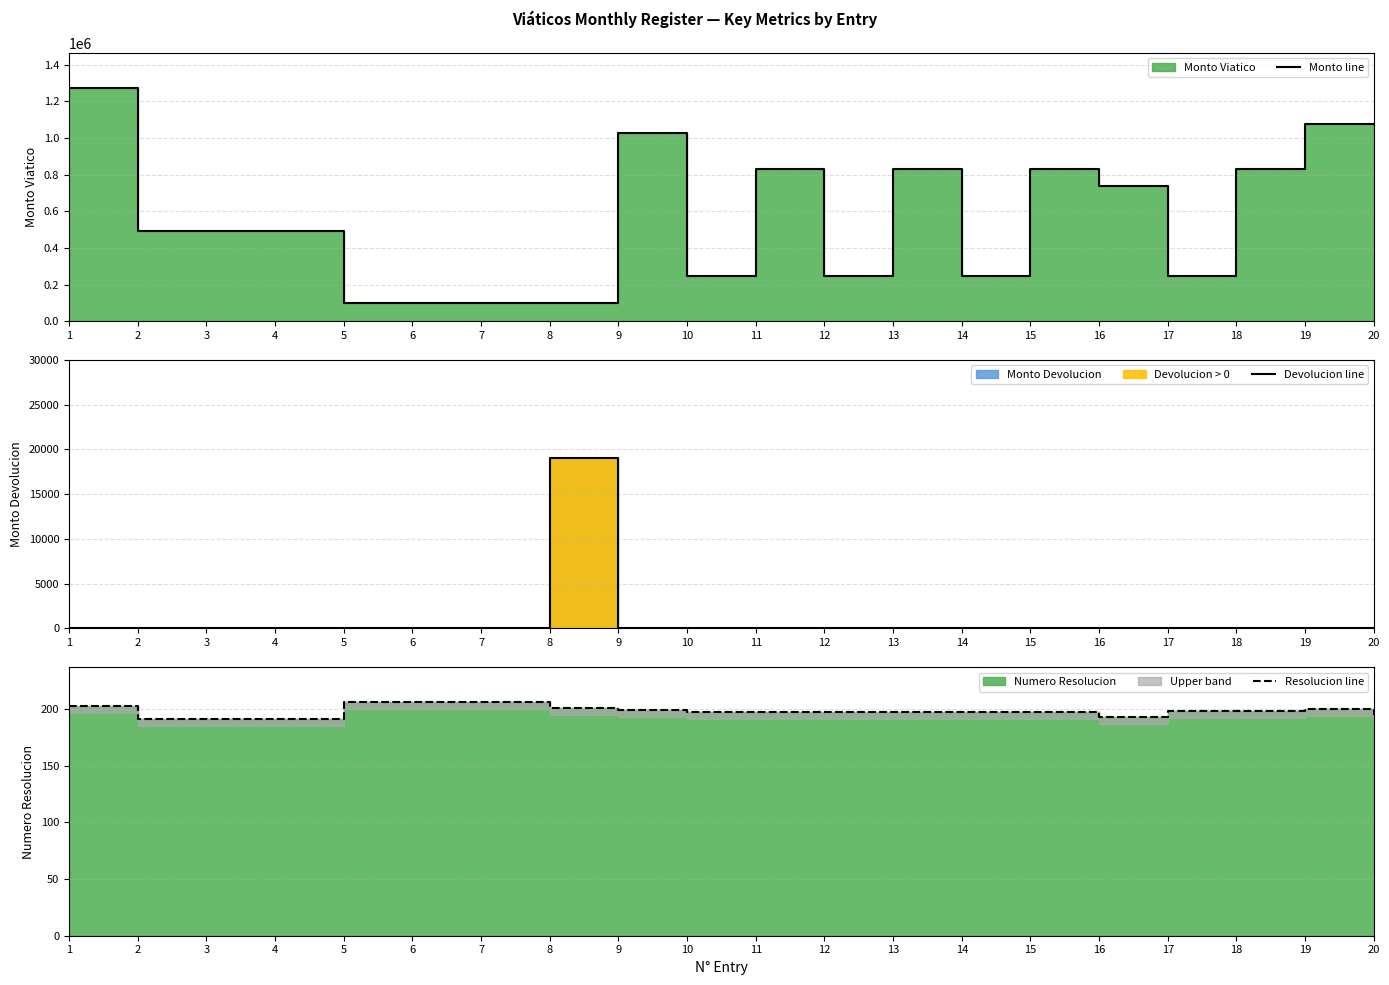

Which series has the largest total across all categories?

Monto line